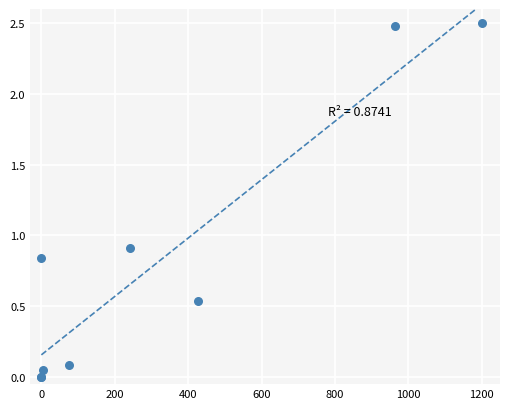

What Y value in the scatter plot is closest to 1?

0.9